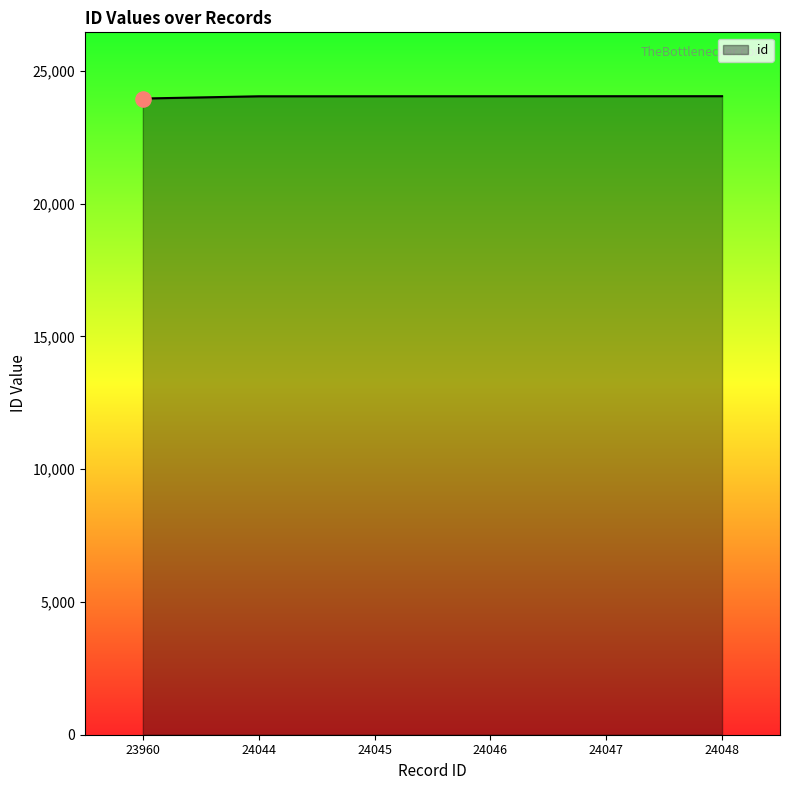

Approximately how many times larger is the value at 24044 compared to 24047?

1.0